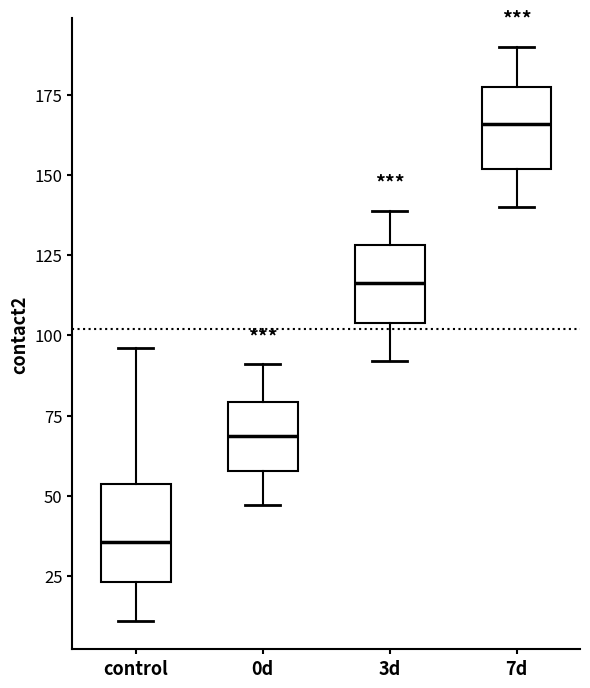

Reading left to right, read every box against the y-axis: the position of its median line, the range the box covers, and the ends of its whiskers. The values are not printed on the chart, so give them approximately, as read against the axis.

control: median 35, box 25 to 55, whiskers 10 to 95
0d: median 70, box 60 to 80, whiskers 45 to 90
3d: median 115, box 105 to 130, whiskers 90 to 140
7d: median 165, box 150 to 180, whiskers 140 to 190